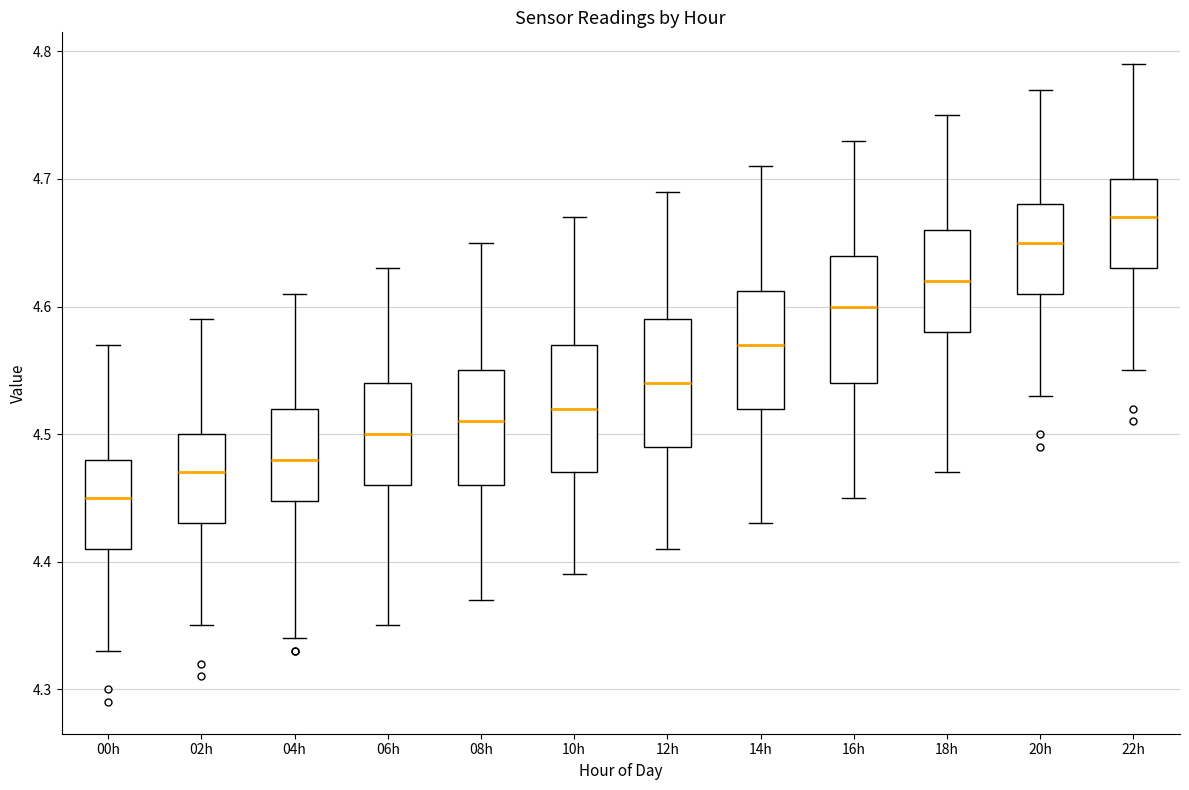

Where is the upper edge of the box for 06h on the y-axis? The values are not printed on the chart, so give them approximately, as read against the axis.

4.54